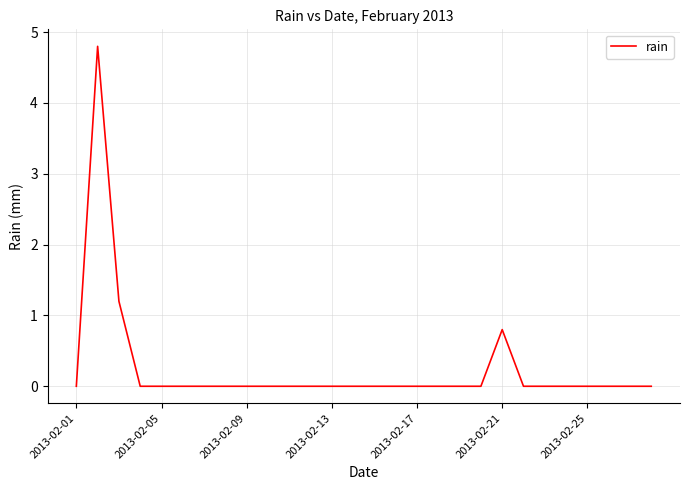

What is the greatest value displayed?

4.8